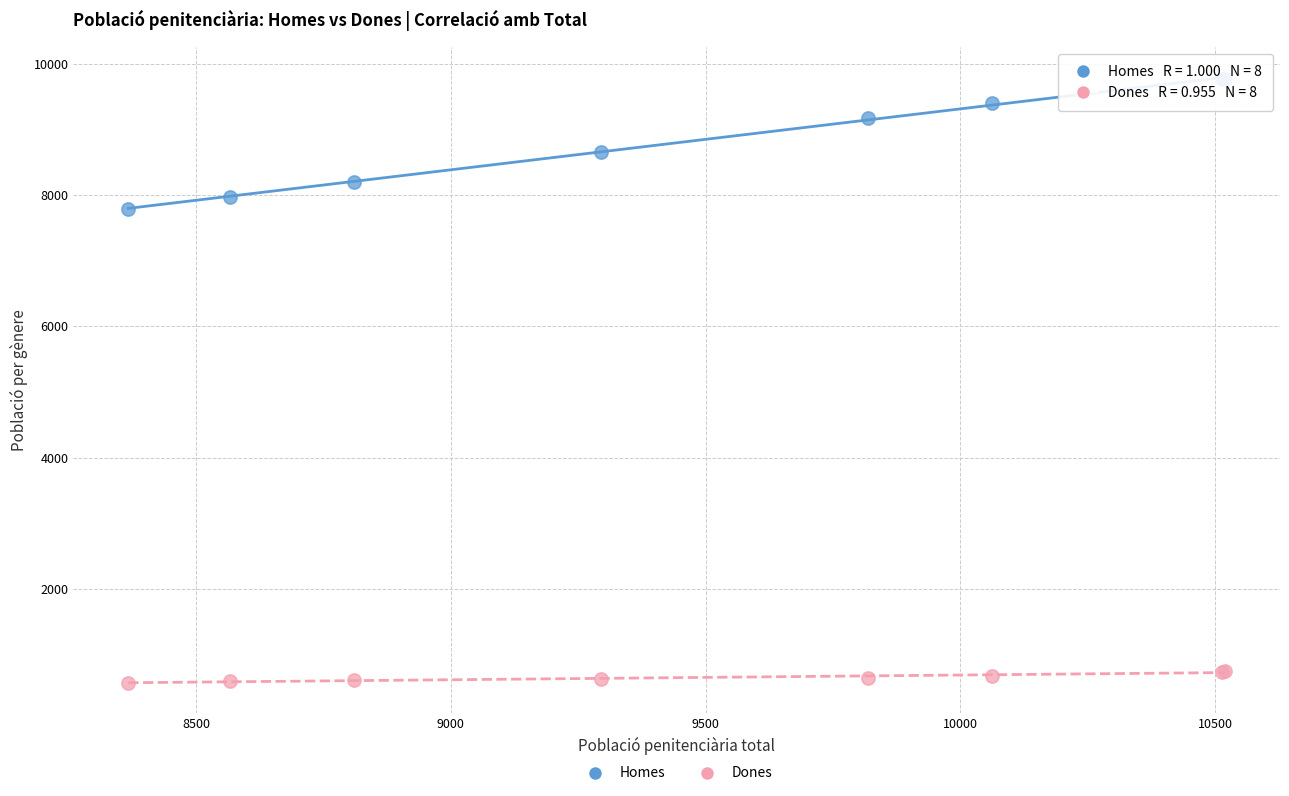

What is the X range (max minus min) for the scatter plot?

2153